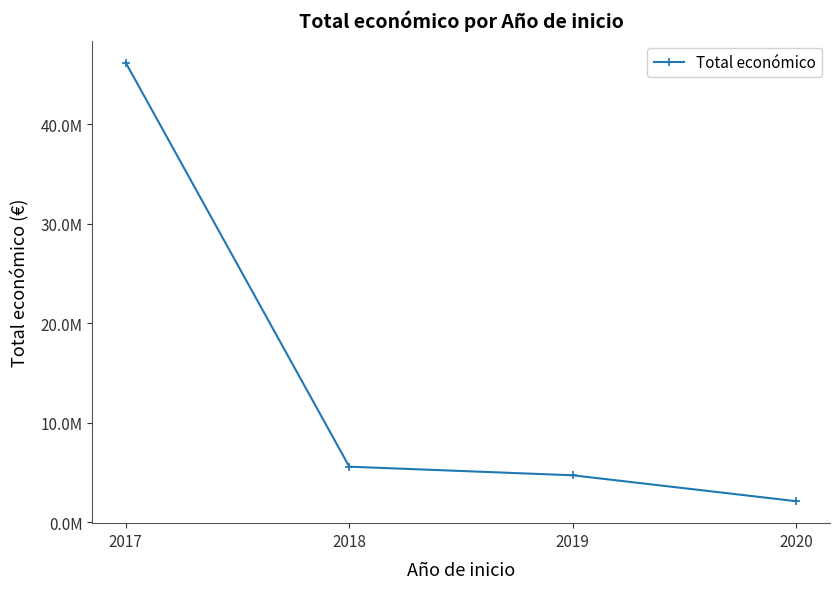

Where does the data first go above 5565364?

2017